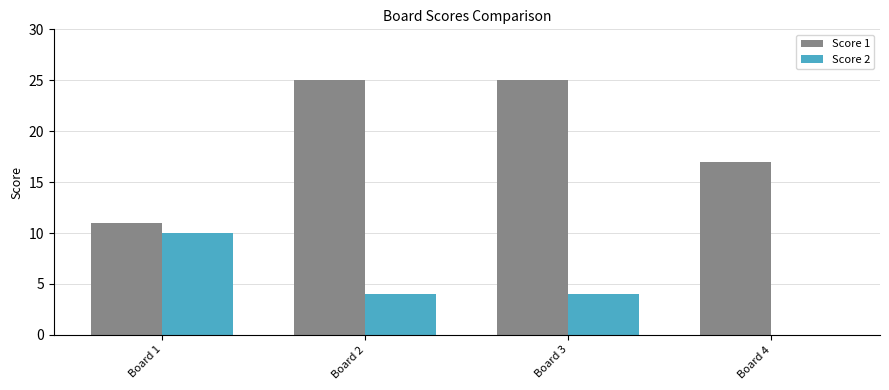

The Score 1 series shows 25 at Board 2. True or false?

True